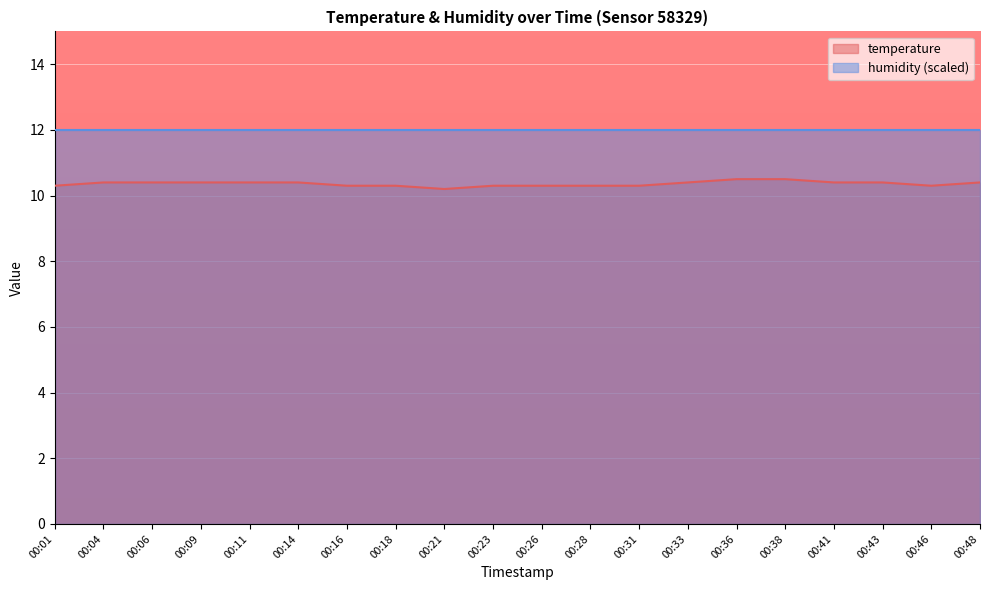

List the labels in order of value, largest first.

00:36, 00:38, 00:04, 00:06, 00:09, 00:11, 00:14, 00:33, 00:41, 00:43, 00:48, 00:01, 00:16, 00:18, 00:23, 00:26, 00:28, 00:31, 00:46, 00:21